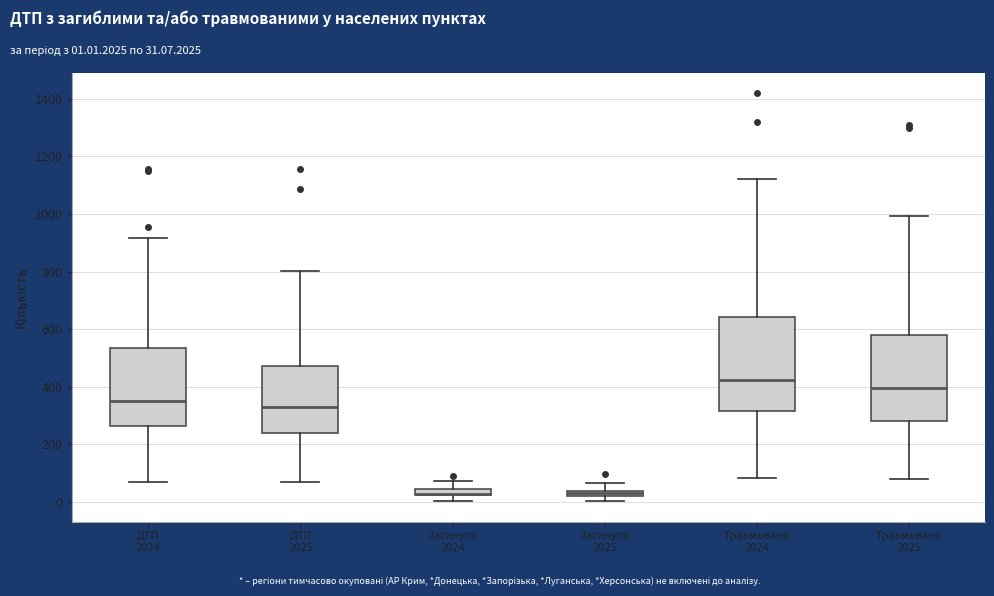

Where does the upper whisker of the box for Загинуло 2024 end on the y-axis? The values are not printed on the chart, so give them approximately, as read against the axis.

80